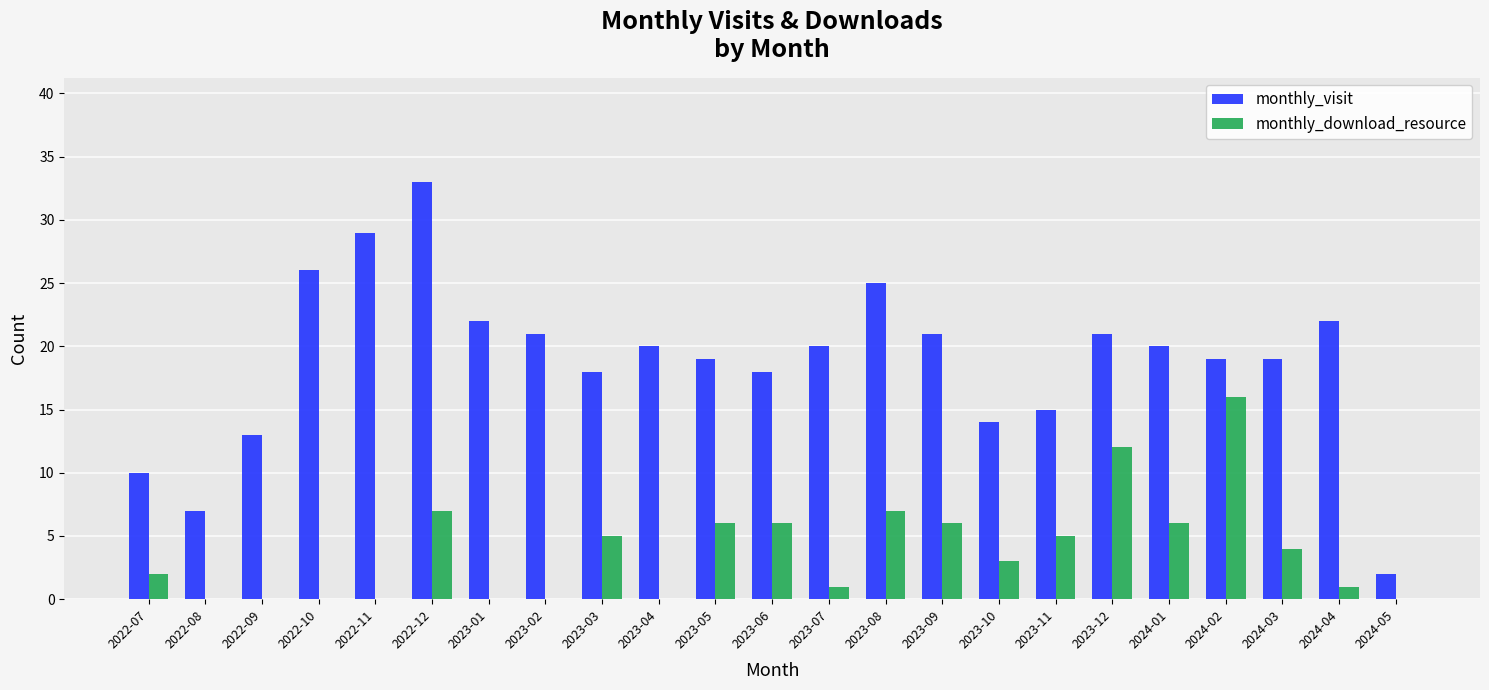

At which category does the chart reach its peak across all series?

2022-12